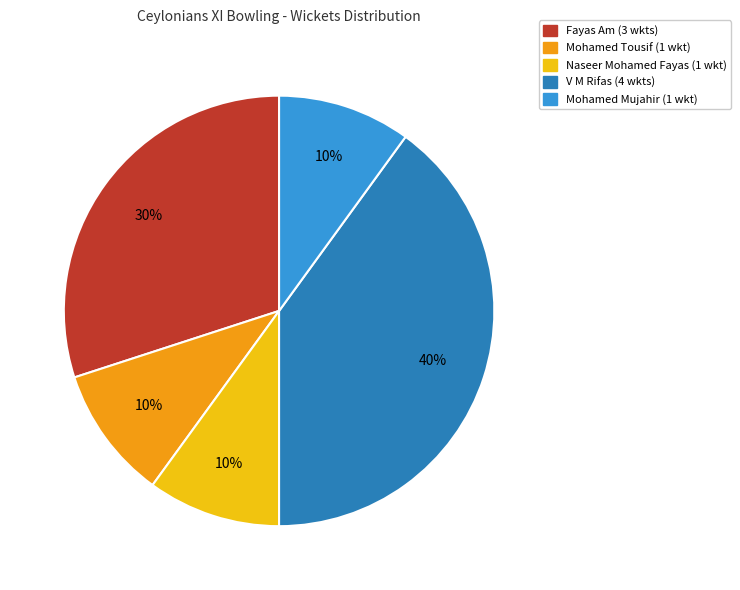

Is there a majority slice in this chart?

No